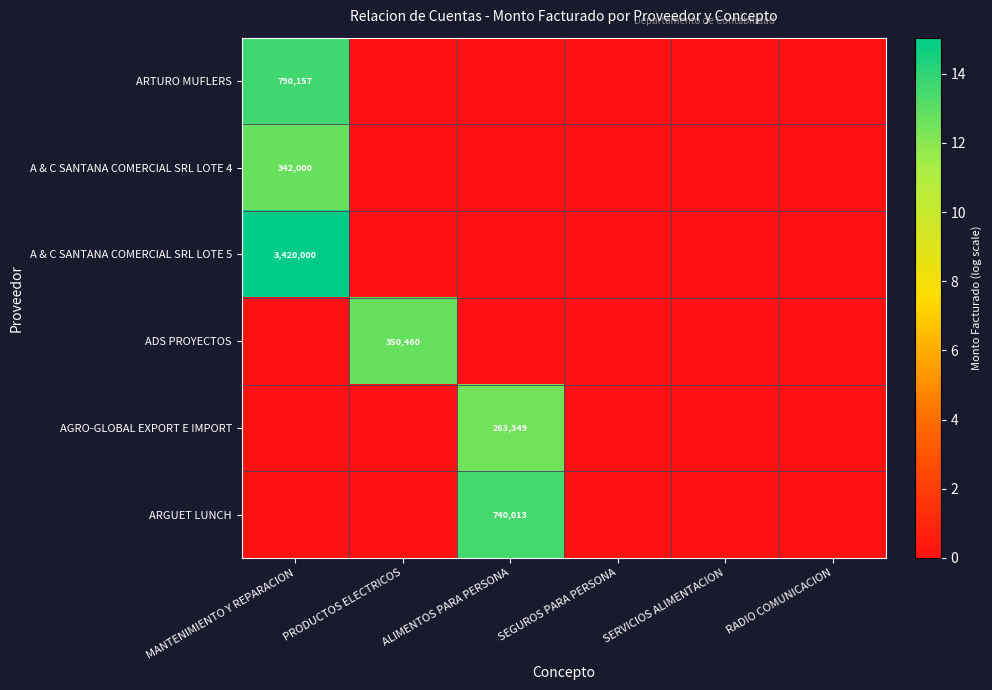

Is it true that ADS PROYECTOS equals -5.3 at SEGUROS PARA PERSONA?

False